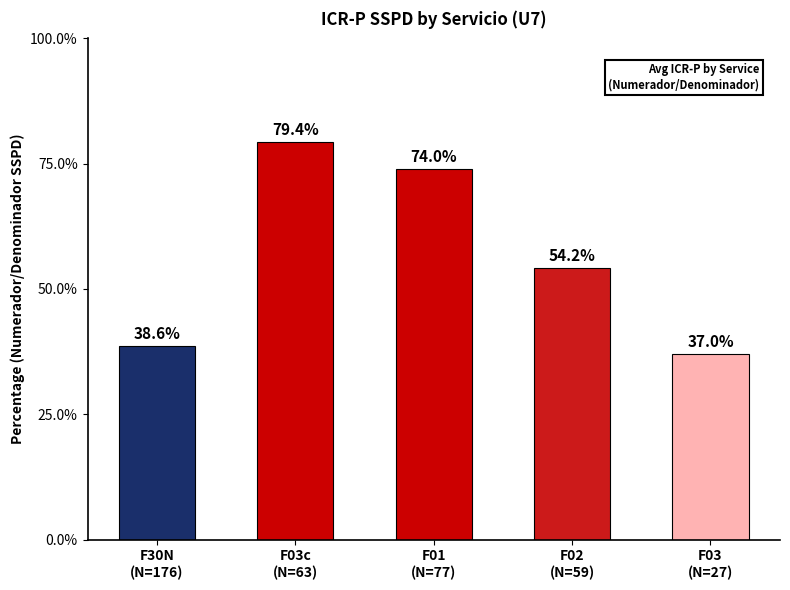

Is it true that the value at F02
(N=59) is 54.2?

True